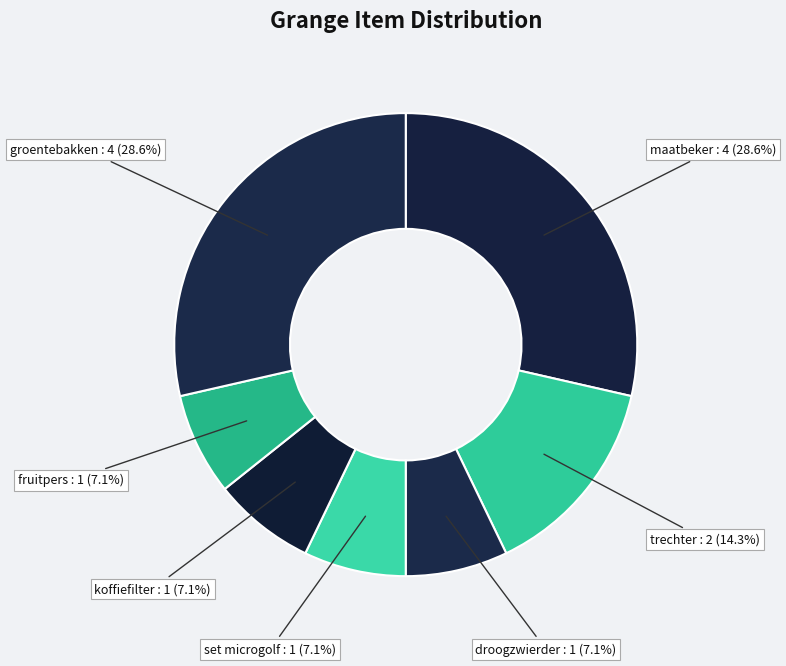

To the nearest percent, what is the average slice percentage?

14%